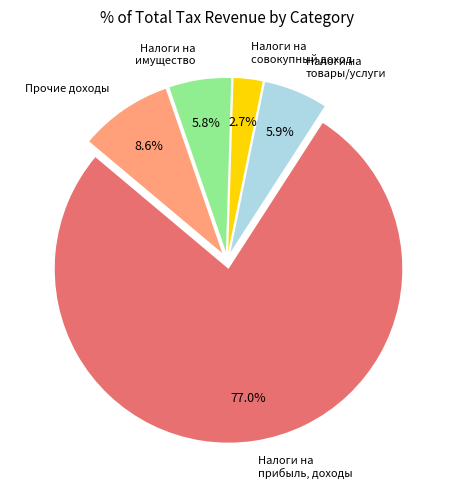

How many segments does this pie chart have?

5